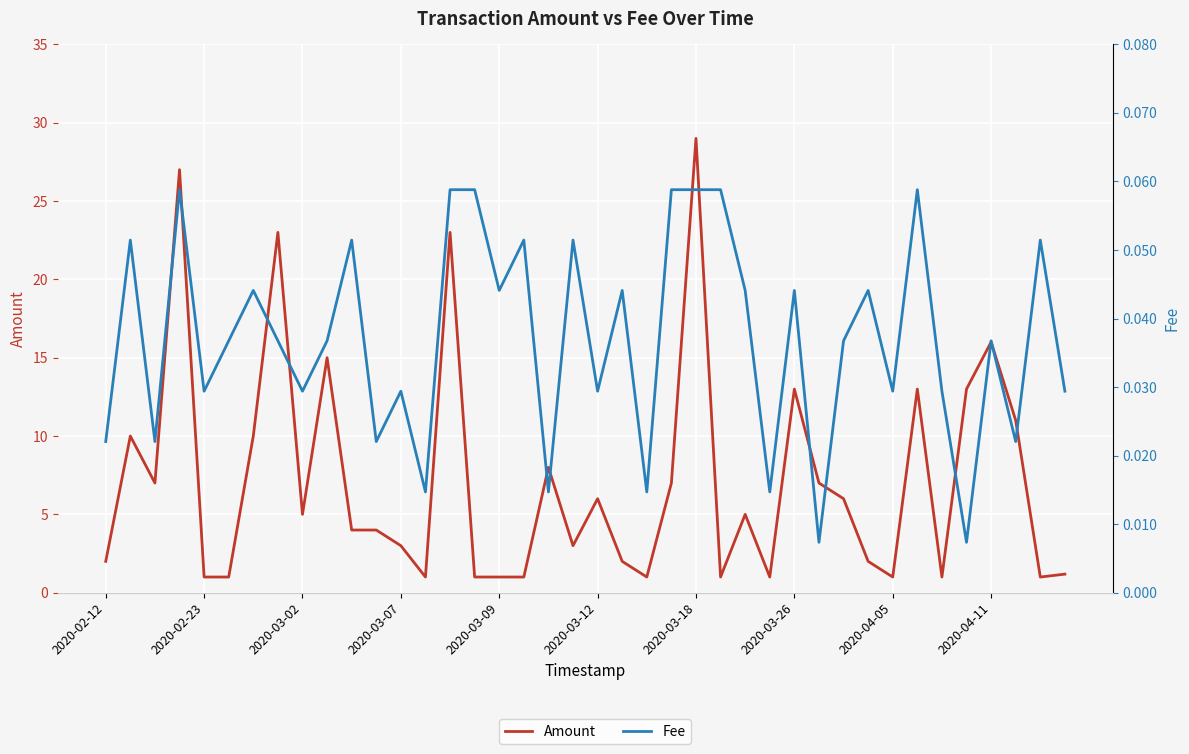

How many data points does each series have?

40